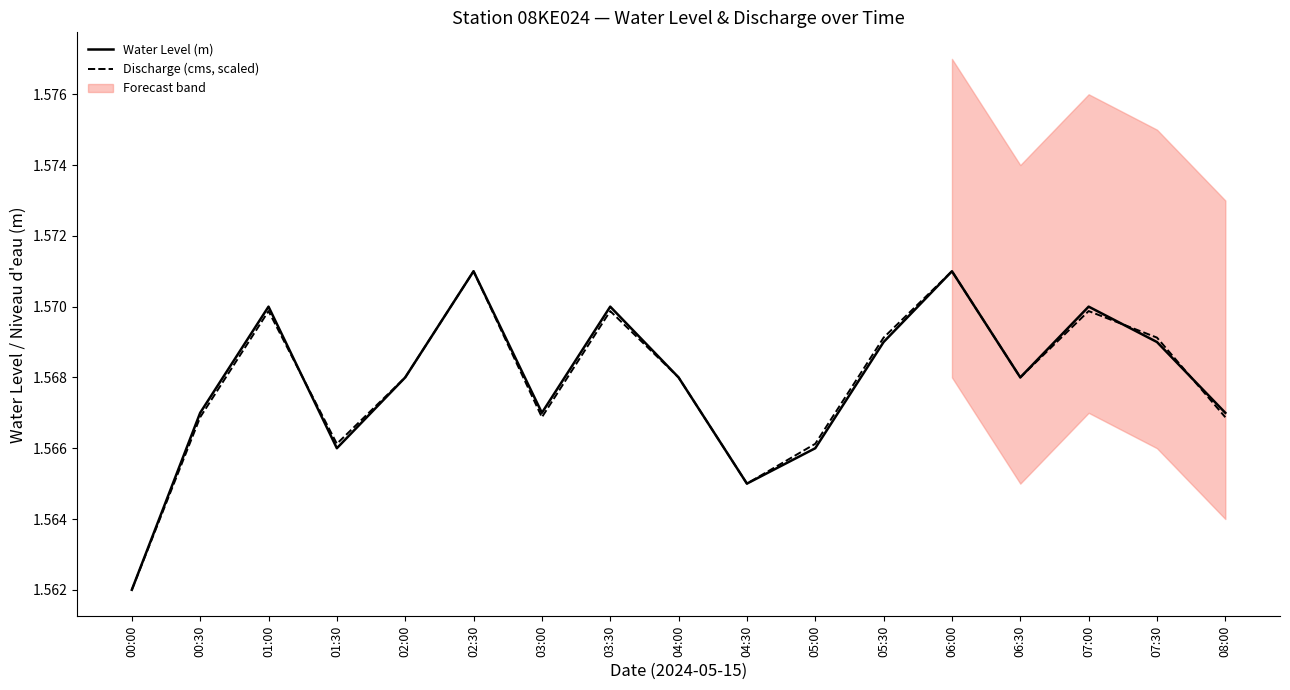

Which series ends up on top after the final intersection of Water Level (m) and Discharge (cms, scaled)?

Water Level (m)